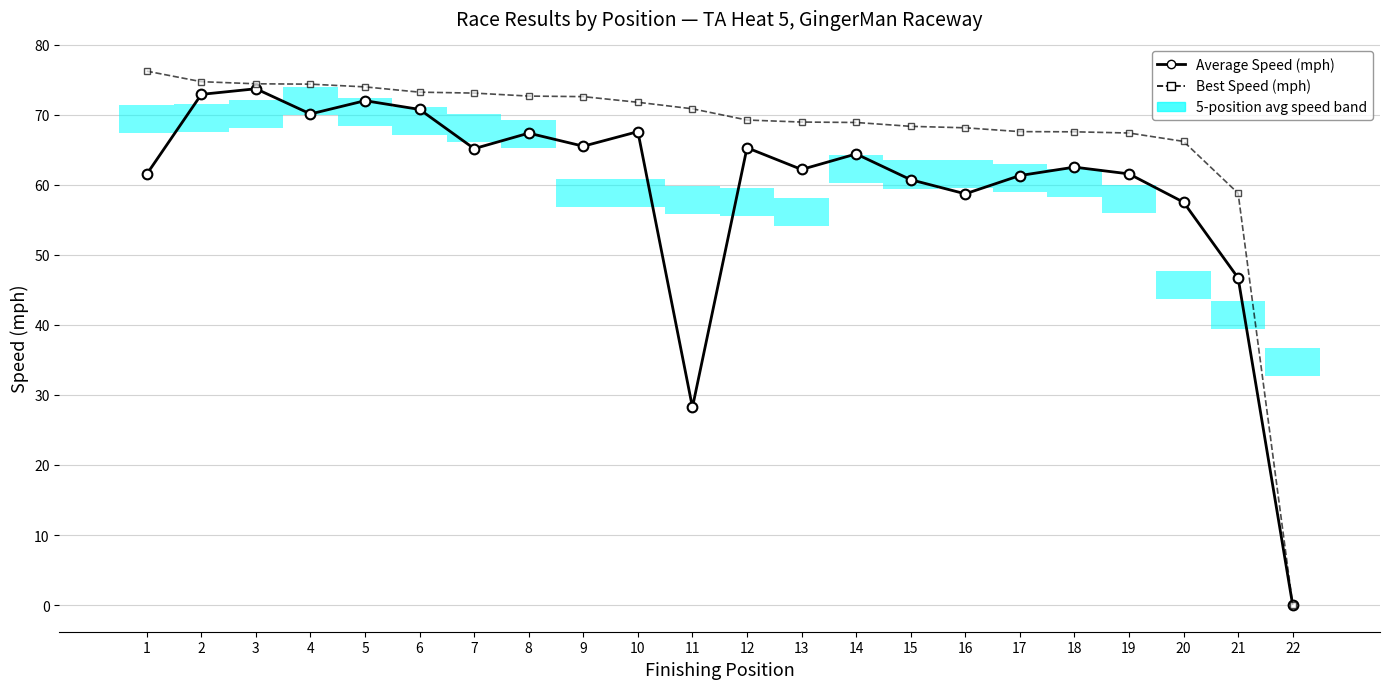

How many lines are shown in the chart?

2